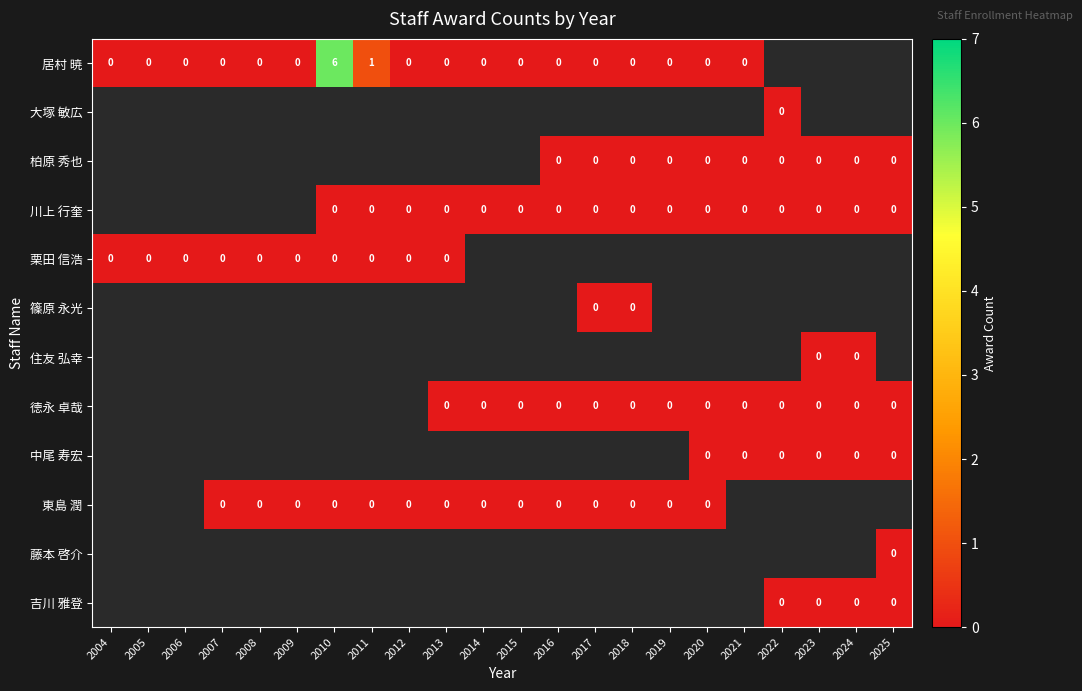

Count the number of categories in the chart.

22